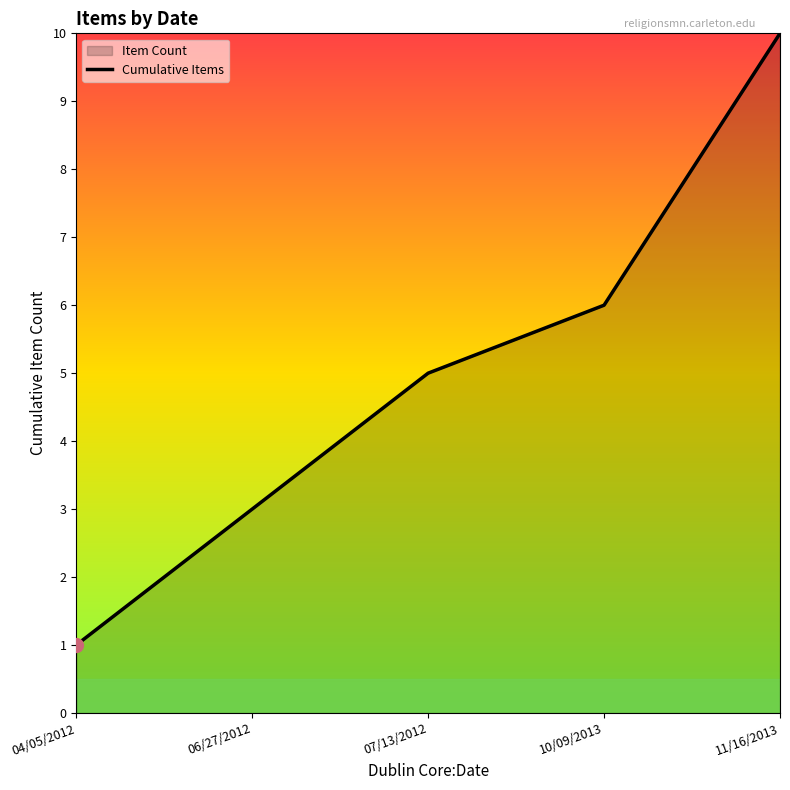

What is the sum of the values at 07/13/2012 and 10/09/2013?

11